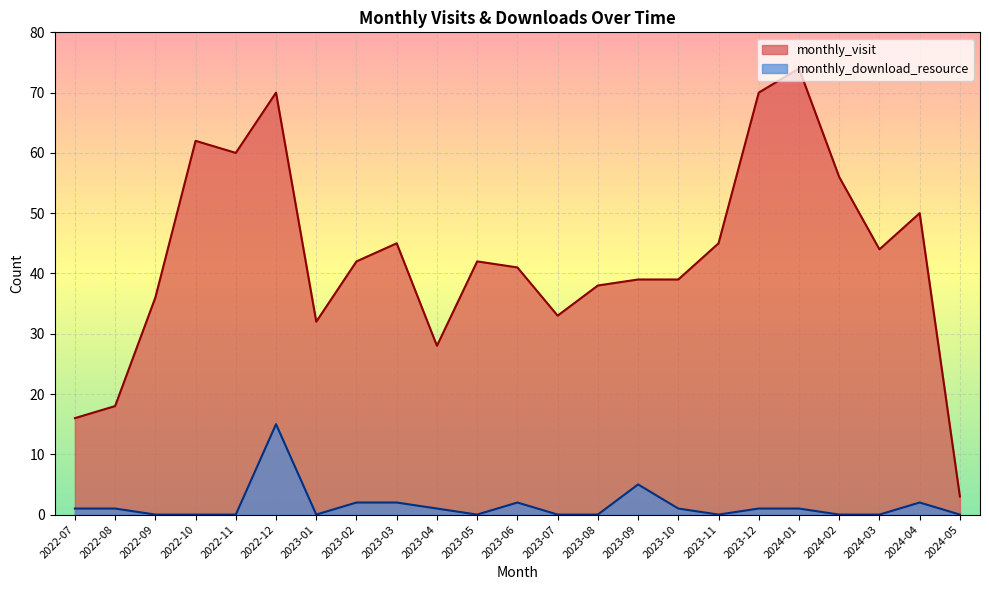

Reading left to right, list all the values displayed in this chart.

monthly_visit: 2022-07=16	2022-08=18	2022-09=36	2022-10=62	2022-11=60	2022-12=70	2023-01=32	2023-02=42	2023-03=45	2023-04=28	2023-05=42	2023-06=41	2023-07=33	2023-08=38	2023-09=39	2023-10=39	2023-11=45	2023-12=70	2024-01=74	2024-02=56	2024-03=44	2024-04=50	2024-05=3
monthly_download_resource: 2022-07=1	2022-08=1	2022-09=0	2022-10=0	2022-11=0	2022-12=15	2023-01=0	2023-02=2	2023-03=2	2023-04=1	2023-05=0	2023-06=2	2023-07=0	2023-08=0	2023-09=5	2023-10=1	2023-11=0	2023-12=1	2024-01=1	2024-02=0	2024-03=0	2024-04=2	2024-05=0